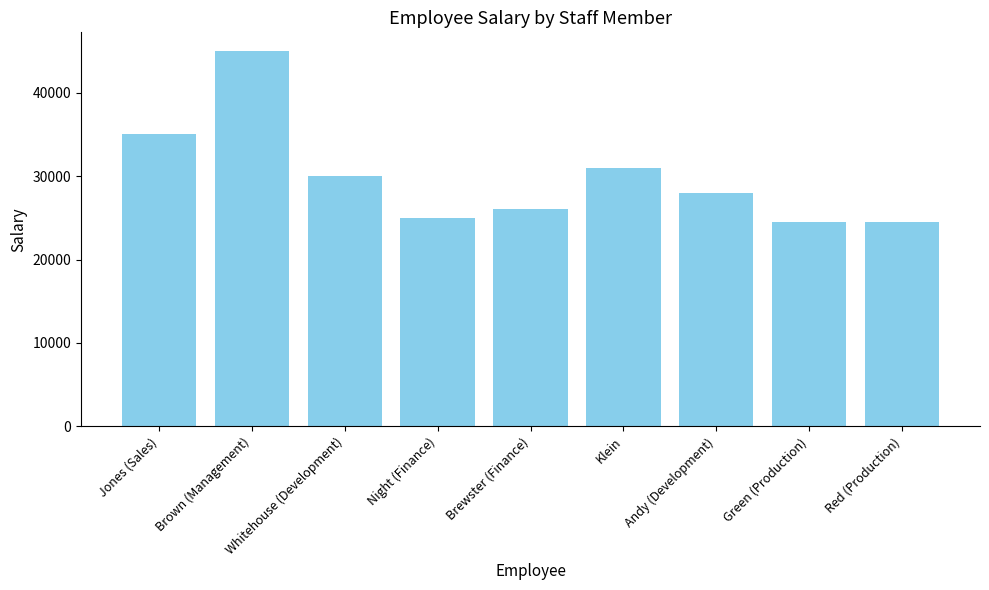

What is the sum of all values?

269000